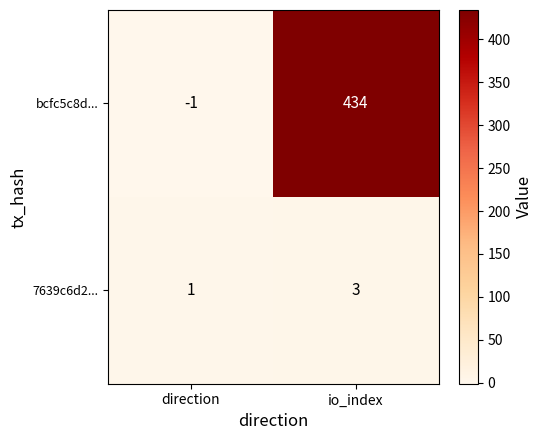

How many data points does each series have?

2